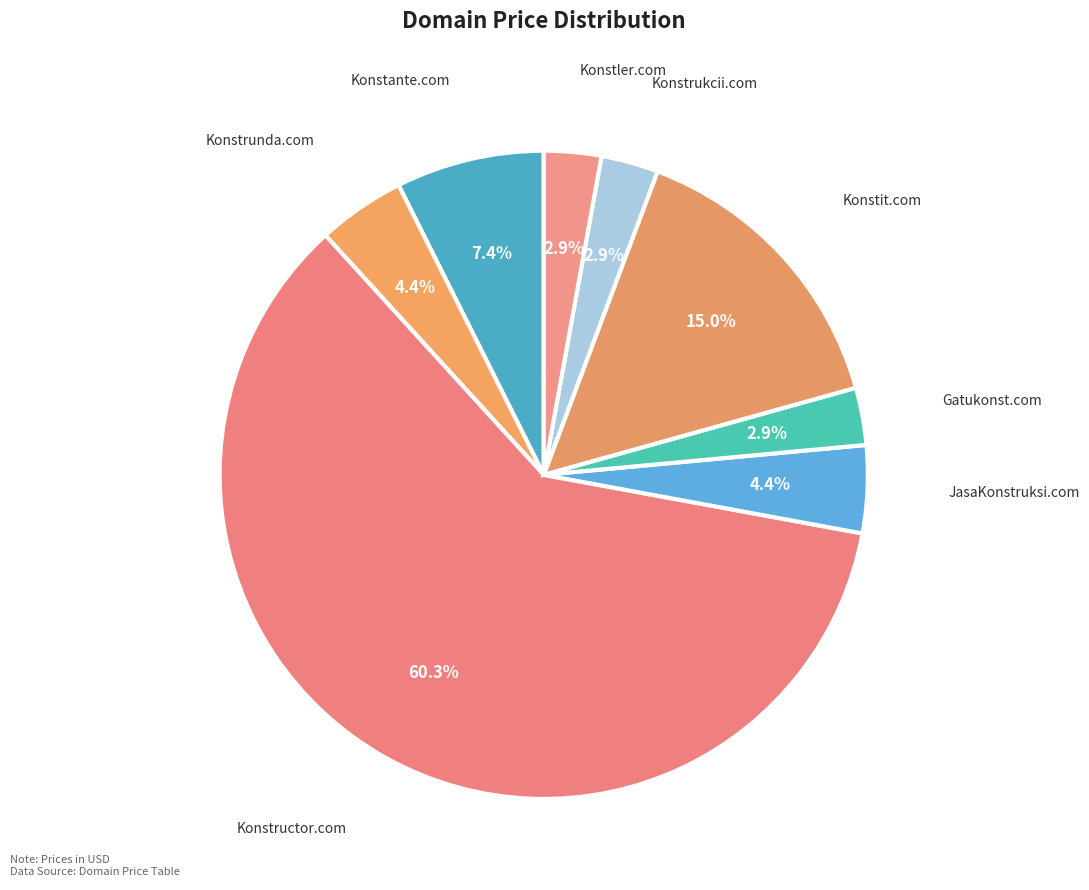

To the nearest percent, what portion does Gatukonst.com represent?

3%